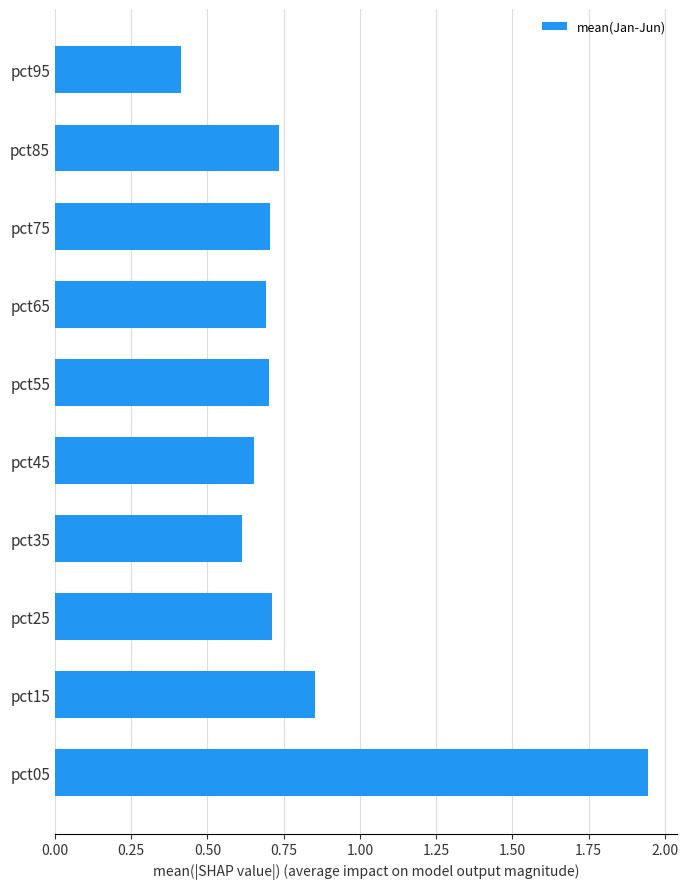

What is the difference between the maximum and minimum values?

1.5